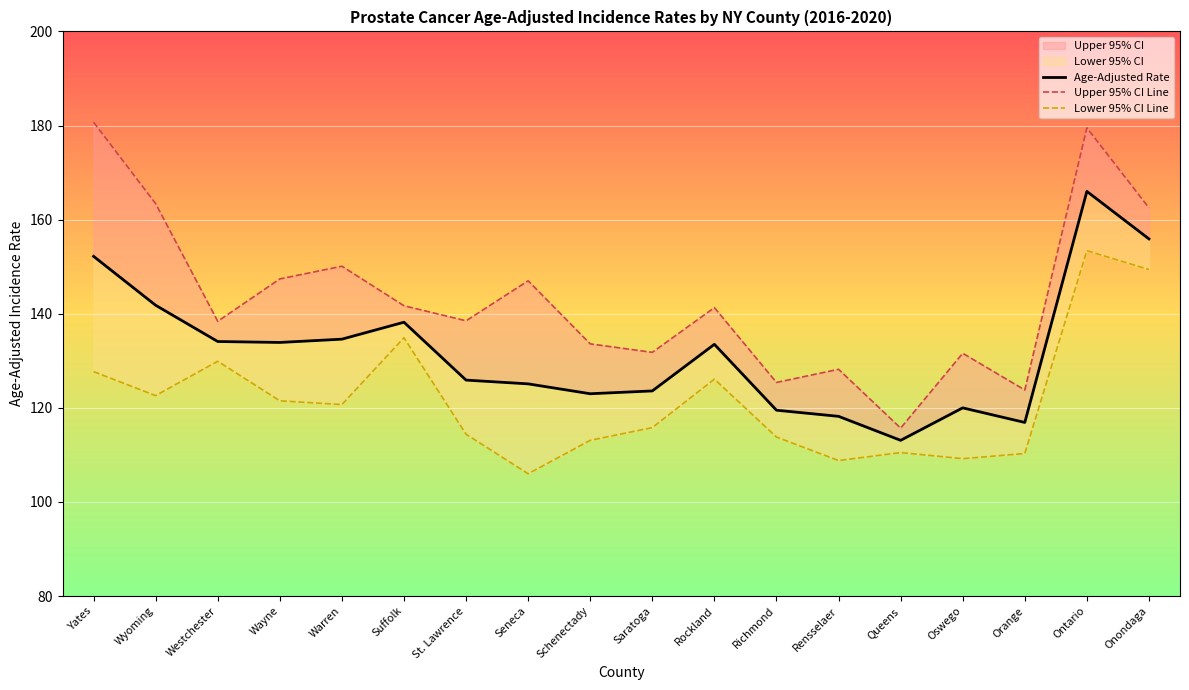

How many lines are shown in the chart?

3